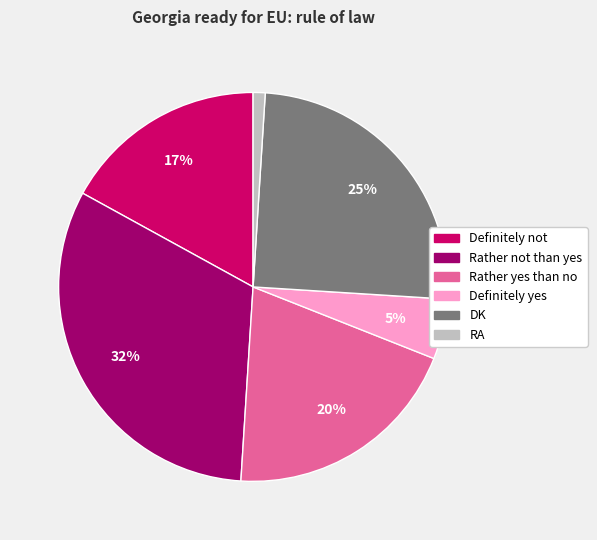

Which slice is the smallest?

RA